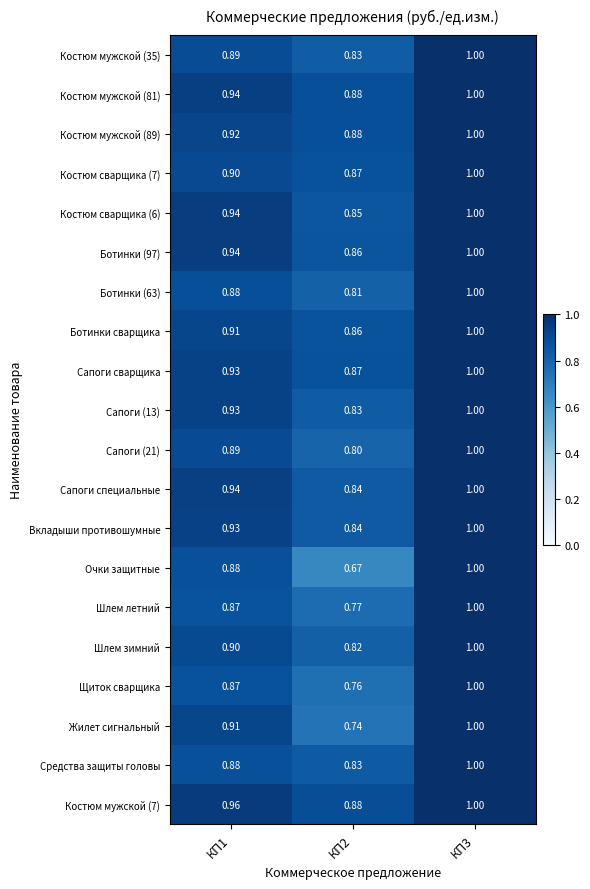

What is the total value across all series at КП3?

20.0